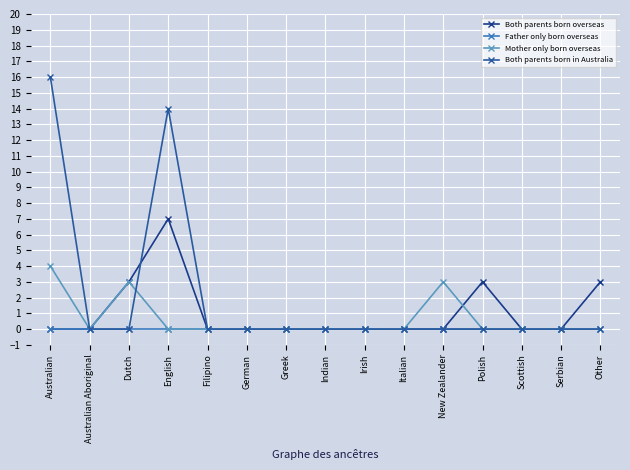

True or false: Both parents born overseas and Both parents born in Australia cross at least once.

True